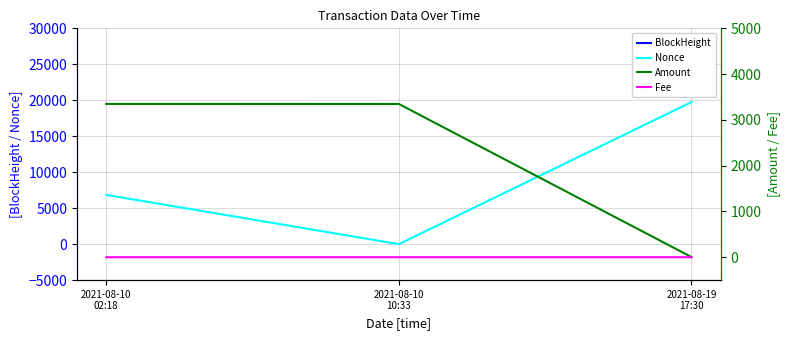

What is the total value across all series at 2021-08-10
02:18?

59969.8